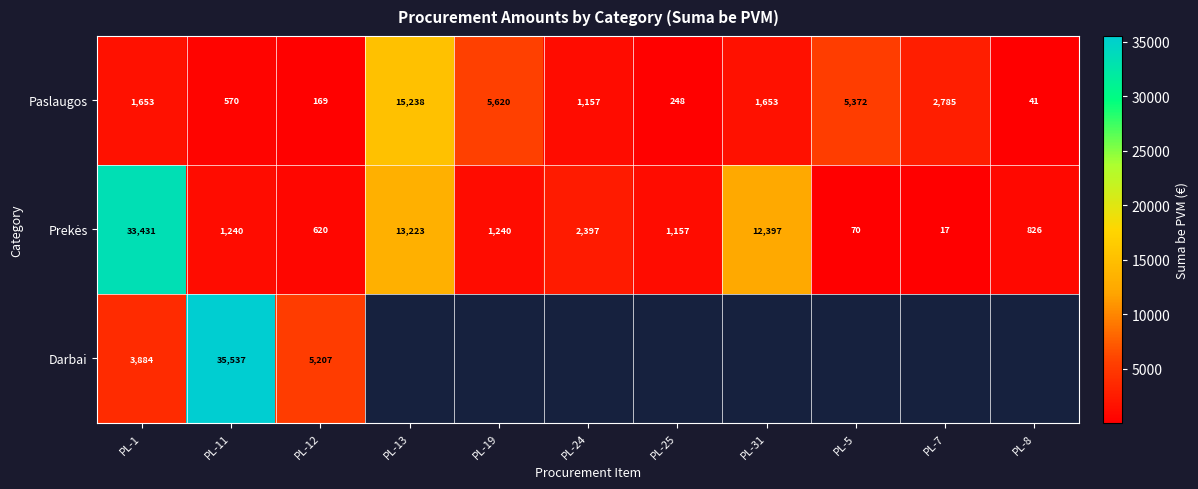

At how many categories does at least one series exceed 28794?

2